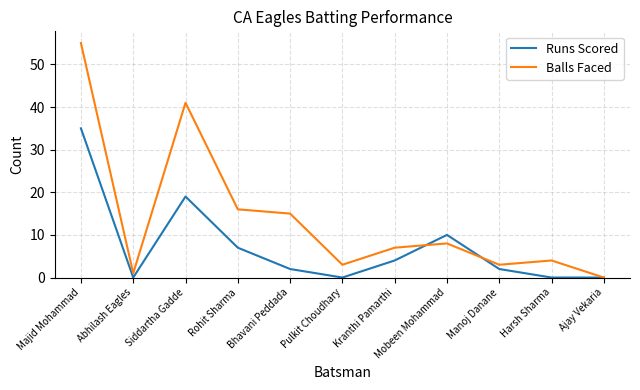

Between which two adjacent categories do Balls Faced and Runs Scored first intersect?

Kranthi Pamarthi and Mobeen Mohammad